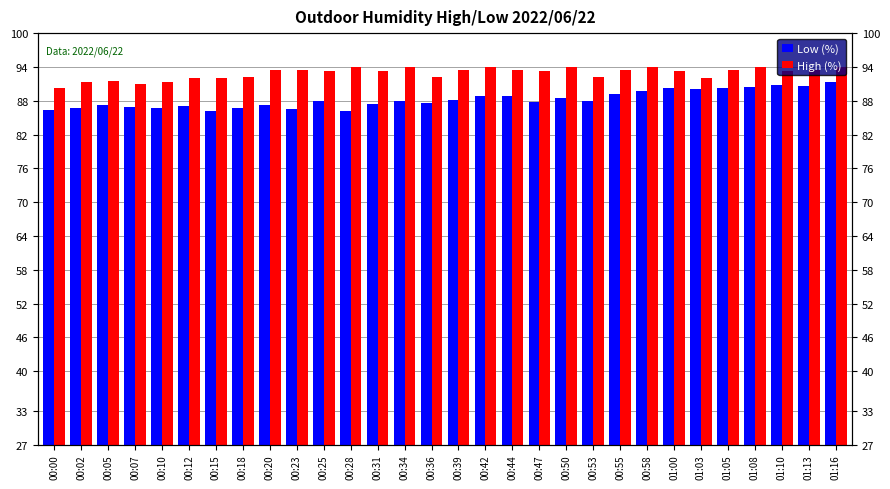

Reading right to left, list all the values displayed in this chart.

Low (%): 01:16=91.3	01:13=90.6	01:10=90.9	01:08=90.4	01:05=90.2	01:03=90.0	01:00=90.2	00:58=89.8	00:55=89.2	00:53=87.9	00:50=88.6	00:47=87.8	00:44=88.8	00:42=88.9	00:39=88.2	00:36=87.6	00:34=87.9	00:31=87.4	00:28=86.1	00:25=88.0	00:23=86.5	00:20=87.2	00:18=86.7	00:15=86.2	00:12=87.0	00:10=86.8	00:07=86.8	00:05=87.2	00:02=86.6	00:00=86.4
High (%): 01:16=94.0	01:13=93.4	01:10=93.2	01:08=94.0	01:05=93.4	01:03=92.1	01:00=93.2	00:58=94.0	00:55=93.4	00:53=92.2	00:50=94.0	00:47=93.2	00:44=93.4	00:42=94.0	00:39=93.4	00:36=92.2	00:34=94.0	00:31=93.2	00:28=94.0	00:25=93.2	00:23=93.4	00:20=93.4	00:18=92.2	00:15=92.0	00:12=92.1	00:10=91.3	00:07=91.0	00:05=91.4	00:02=91.3	00:00=90.2